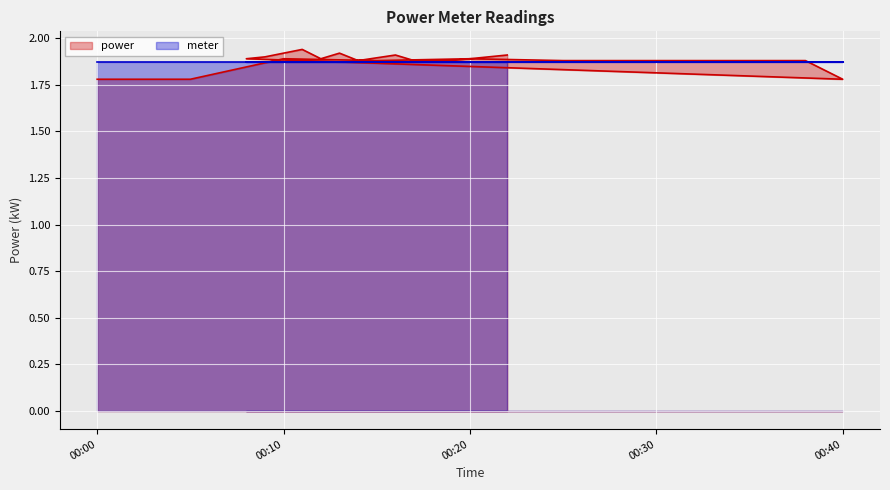

How many points are higher than both their immediate neighbors (excluding endpoints)?

5